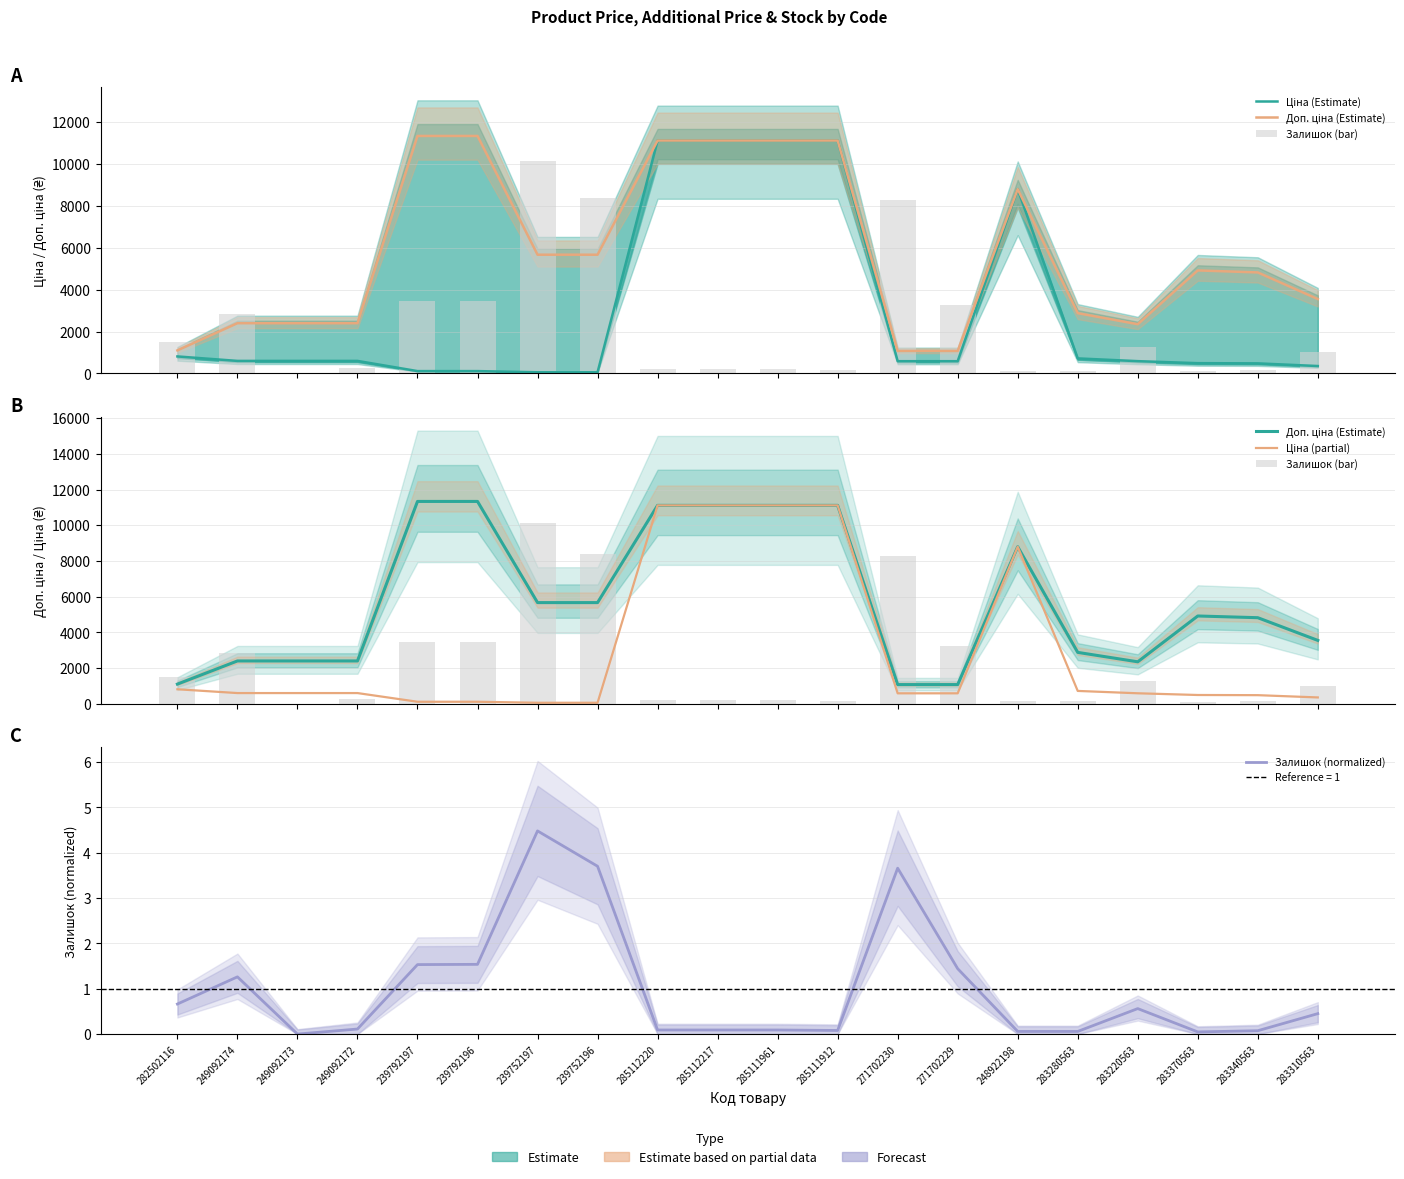

Which series has the widest spread of values?

Ціна (Estimate)